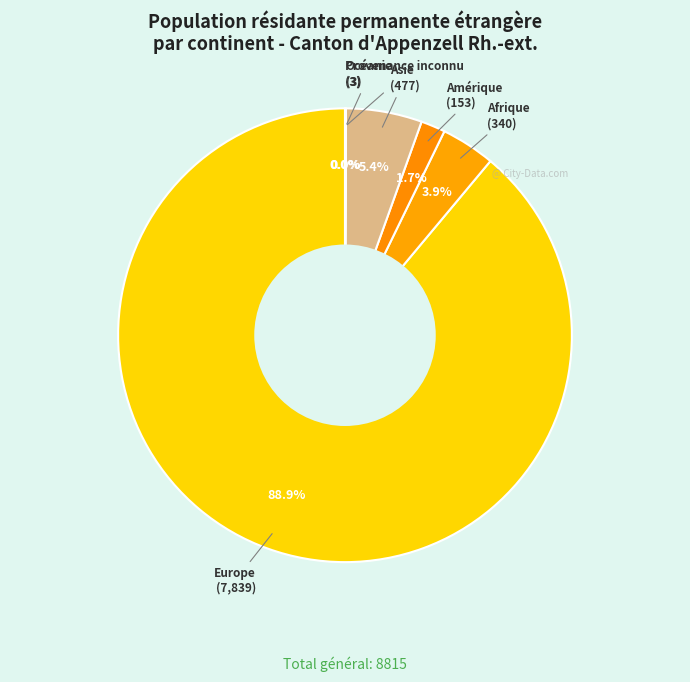

What percentage is NOT represented by Afrique?

96.1%